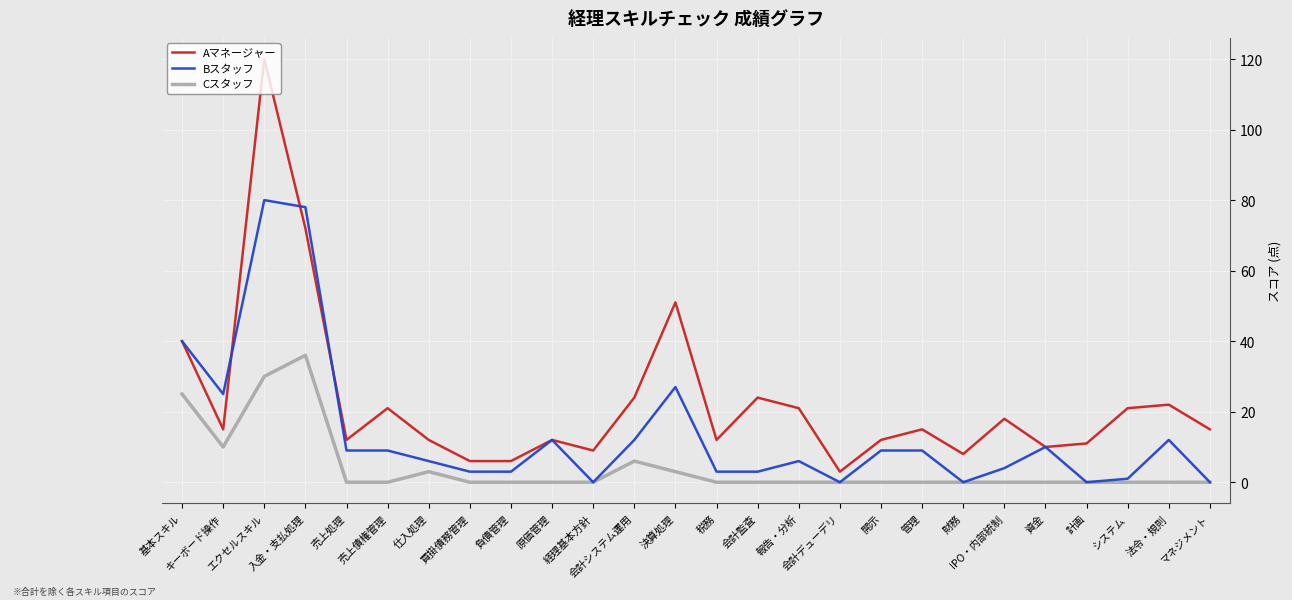

True or false: Cスタッフ has a value of 36 at 入金・支払処理.

True